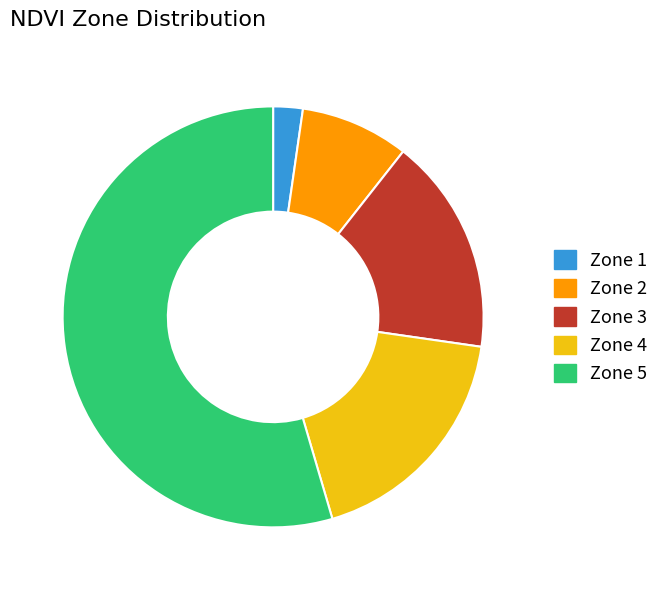

Which category accounts for the majority?

Zone 5